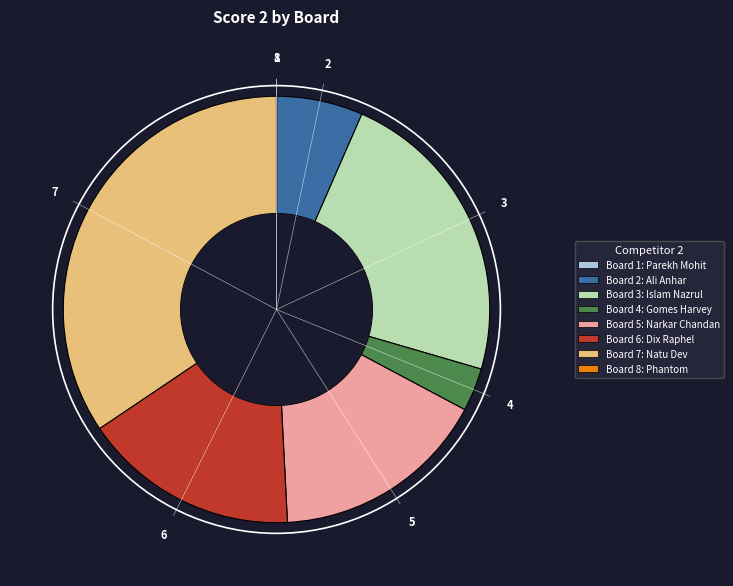

Is there any slice that represents more than half of the pie?

No